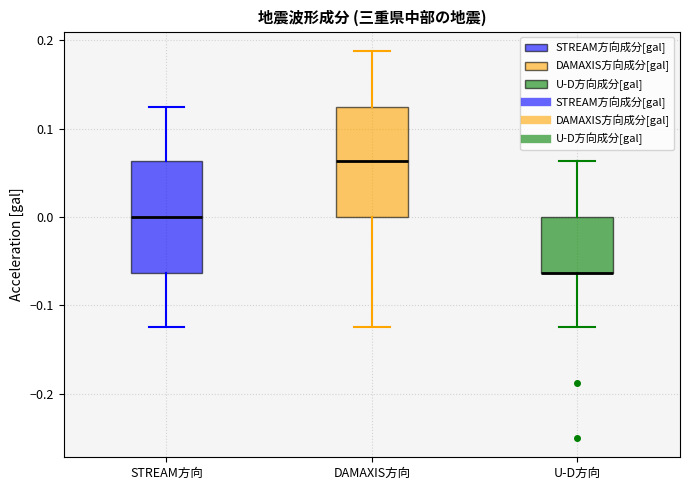

Where does the lower whisker of the box for STREAM方向 end on the y-axis? The values are not printed on the chart, so give them approximately, as read against the axis.

-0.12